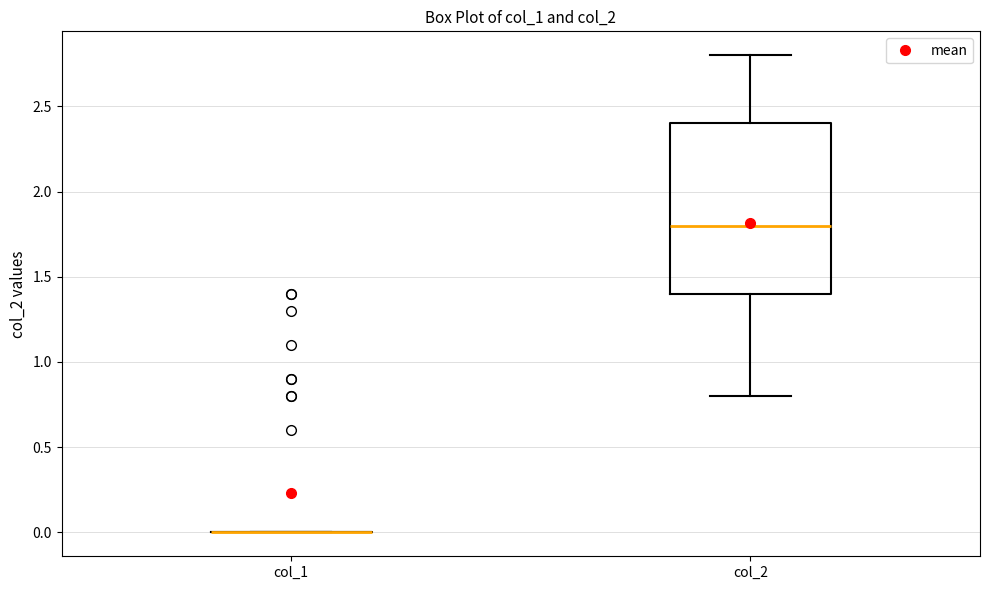

Where is the upper edge of the box for col_2 on the y-axis? The values are not printed on the chart, so give them approximately, as read against the axis.

2.4